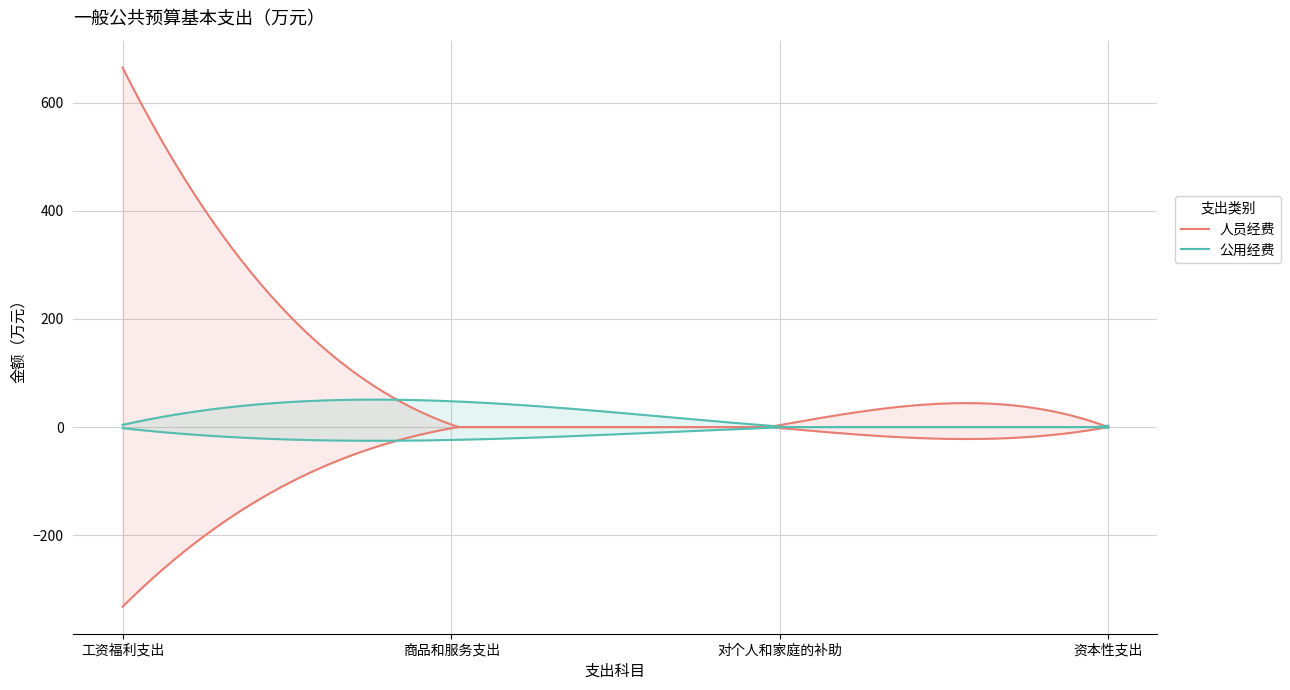

Reading left to right, list all the values displayed in this chart.

人员经费: 665.1	4.7	3.6	0.0
公用经费: 4.0	47.8	1.0	2.7